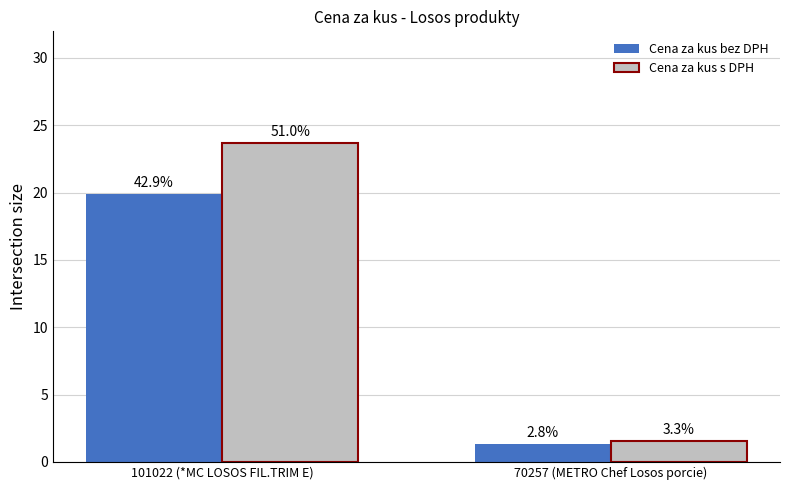

The value of Cena za kus bez DPH at 101022 (*MC LOSOS FIL.TRIM E) is 19.9. True or false?

True